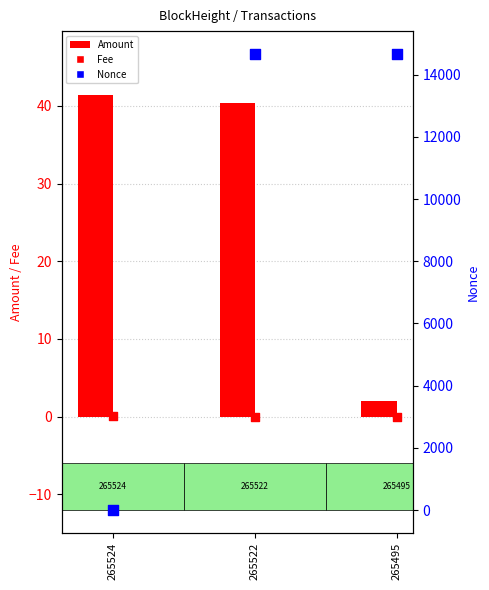

At which category is the sum across all series the highest?

265522